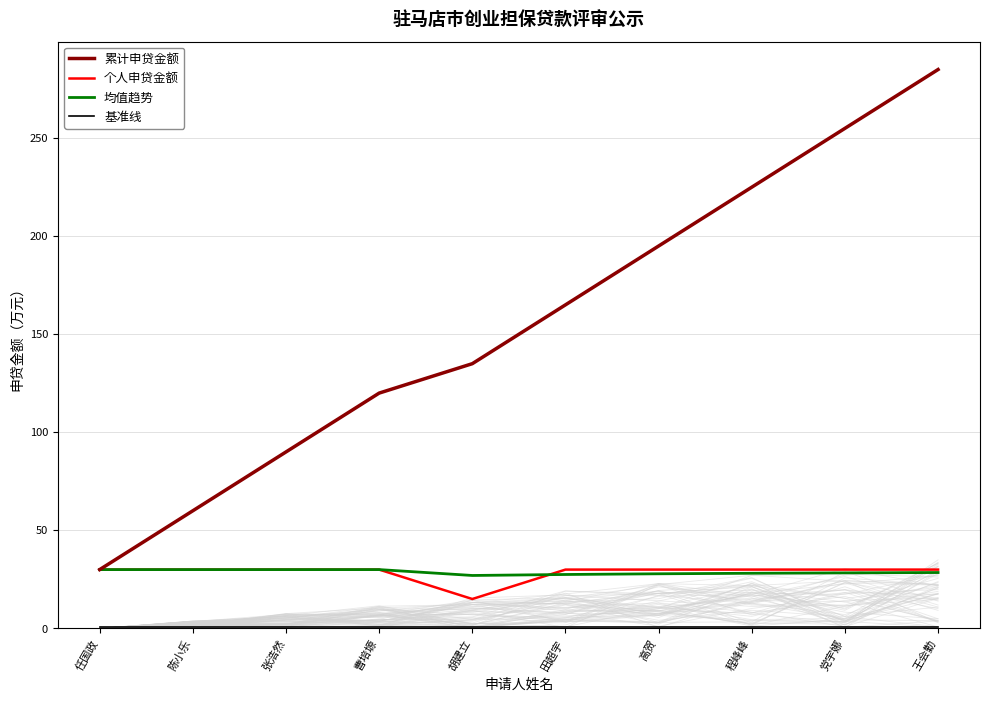

Which label corresponds to the smallest value in the chart?

任国政